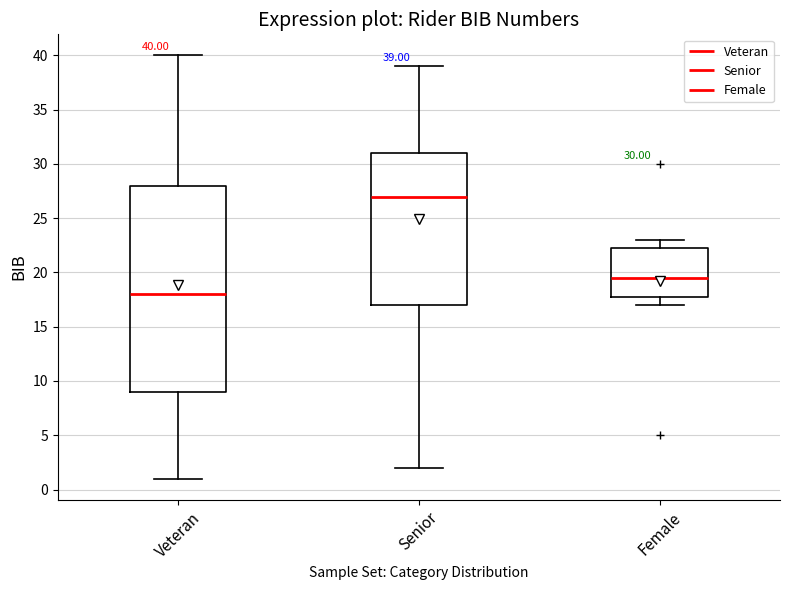

Which box has the highest median line?

Senior